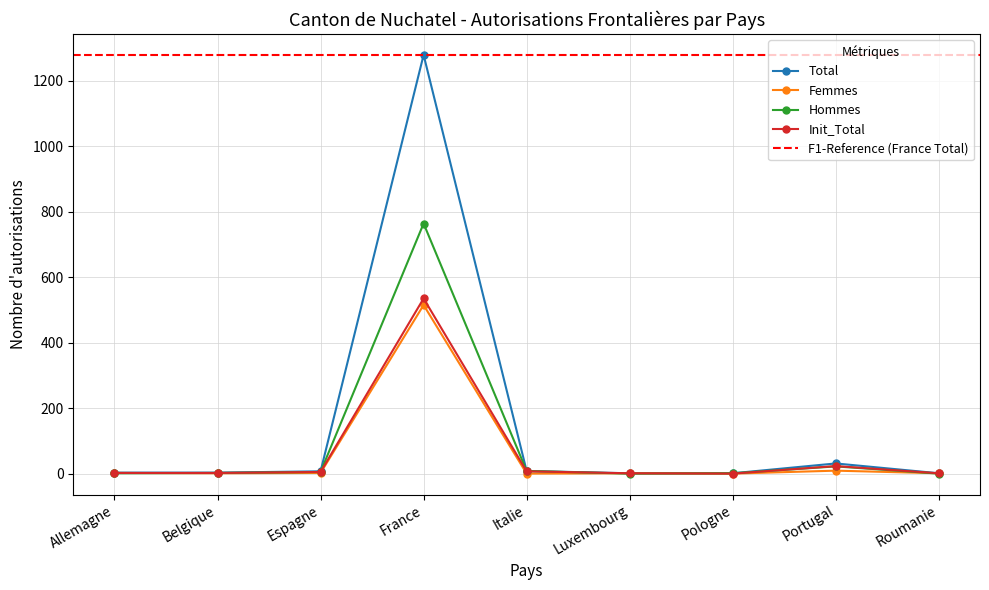

At which category does Femmes reach its first local valley?

Belgique